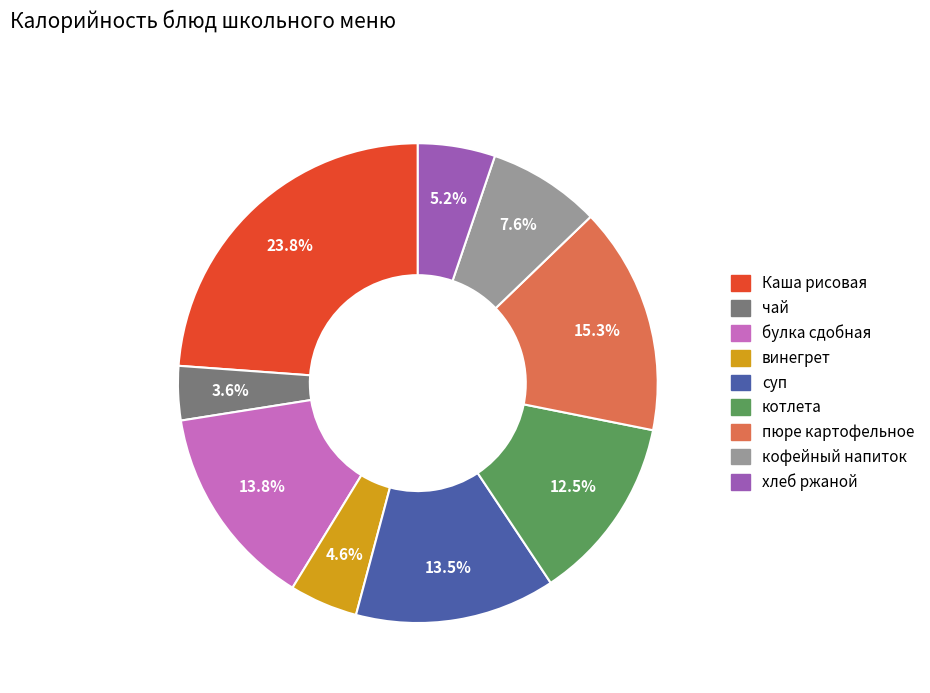

True or false: пюре картофельное accounts for 9% of the total.

False